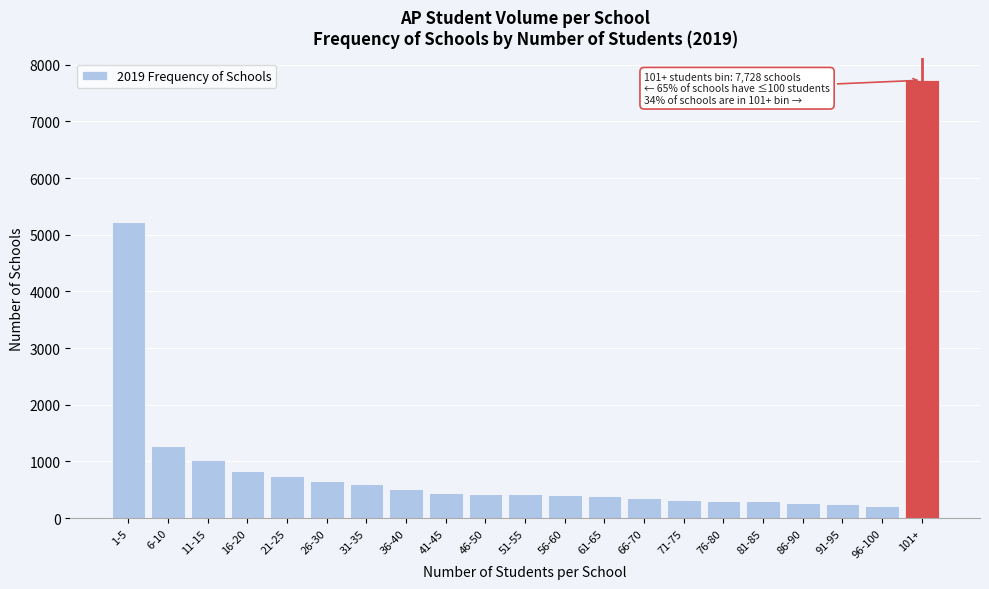

What is the maximum value shown in the chart?

7728